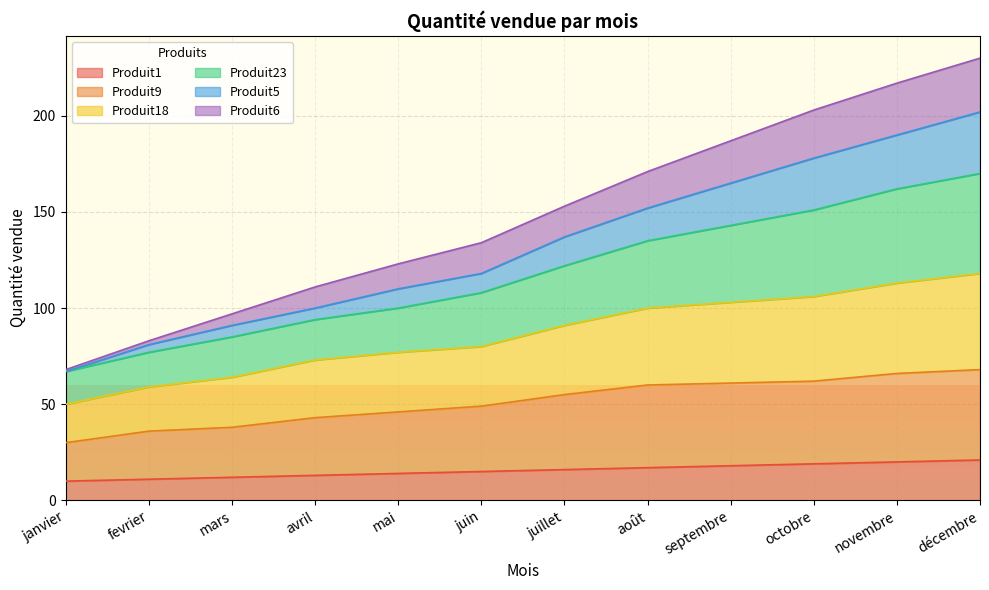

What is the minimum value shown in the chart?

10